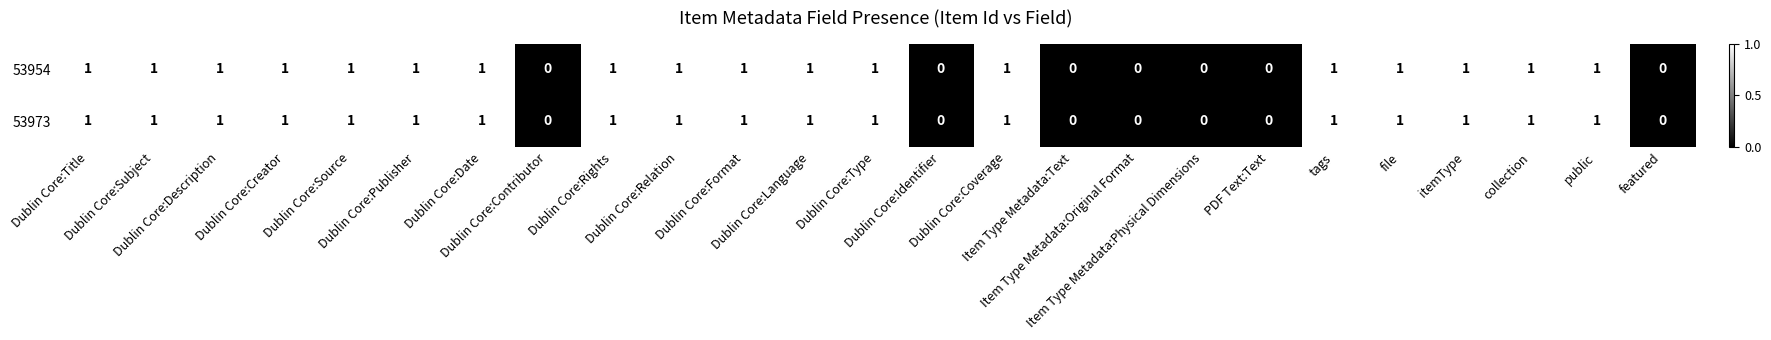

How many values in 53973 are above zero?

18